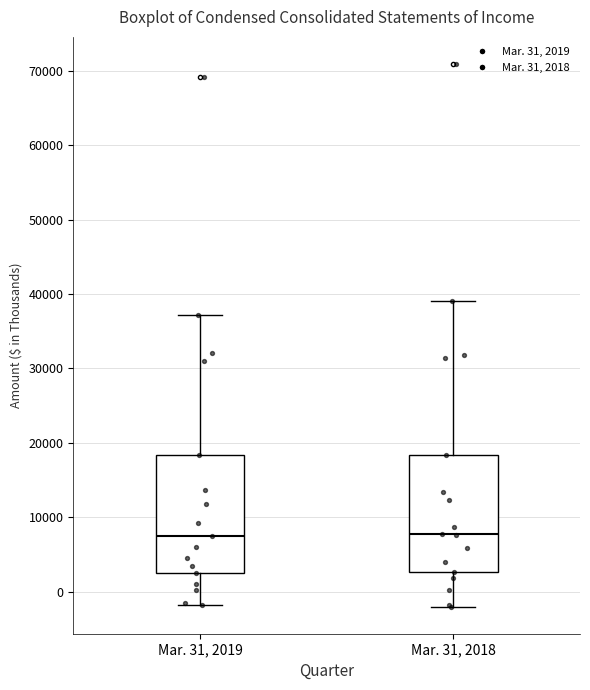

Reading left to right, read every box against the y-axis: the position of its median line, the range the box covers, and the ends of its whiskers. The values are not printed on the chart, so give them approximately, as read against the axis.

Mar. 31, 2019: median 7000, box 3000 to 18000, whiskers -2000 to 37000
Mar. 31, 2018: median 8000, box 3000 to 18000, whiskers -2000 to 39000